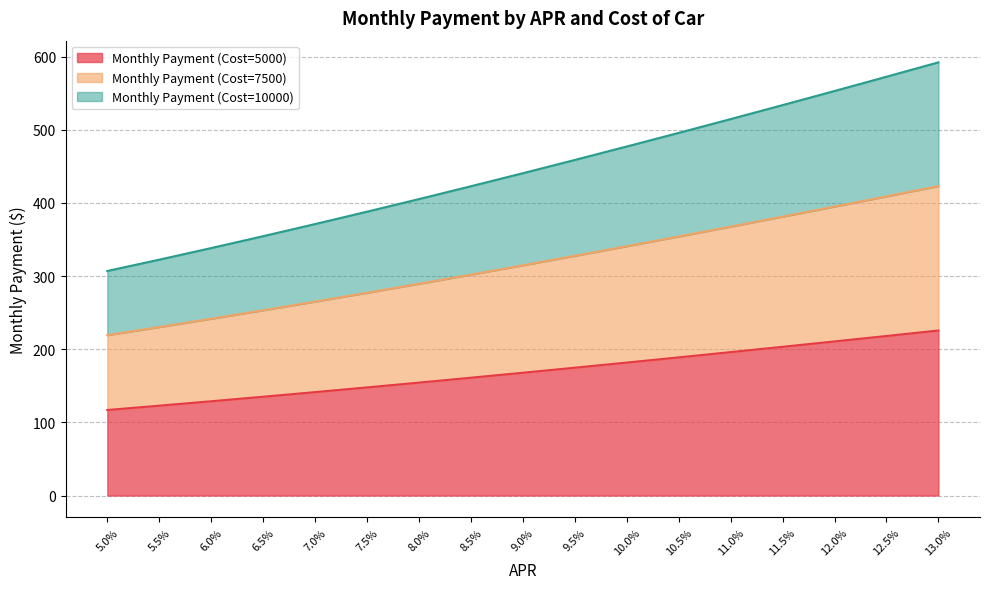

True or false: Monthly Payment (Cost=7500) and Monthly Payment (Cost=5000) cross at least once.

False